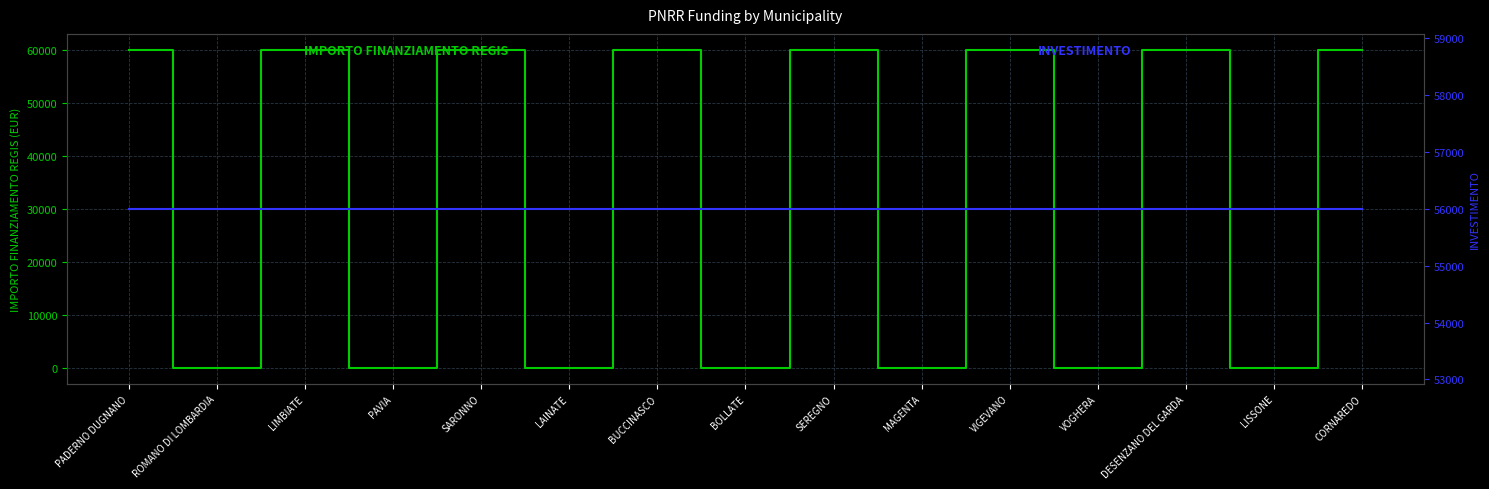

What is the highest value of the IMPORTO FINANZIAMENTO REGIS series?

59966